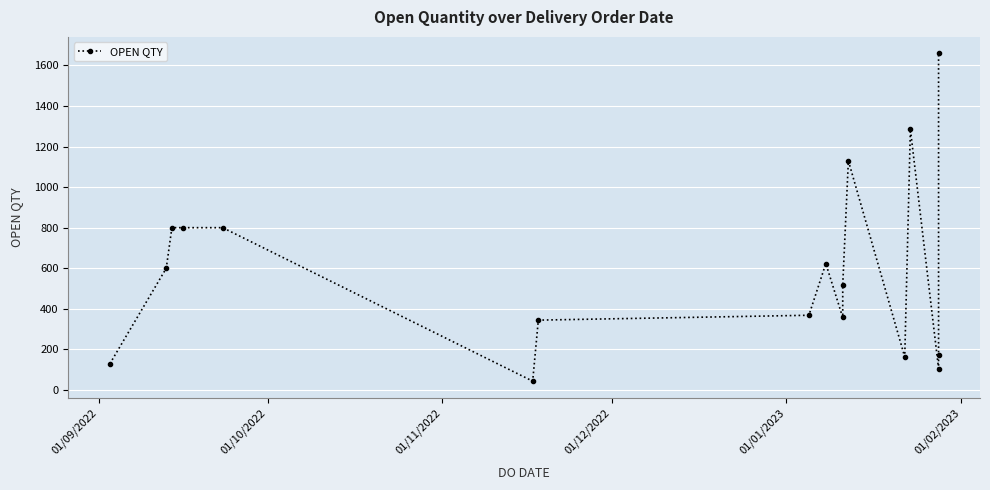

What is the average value?

582